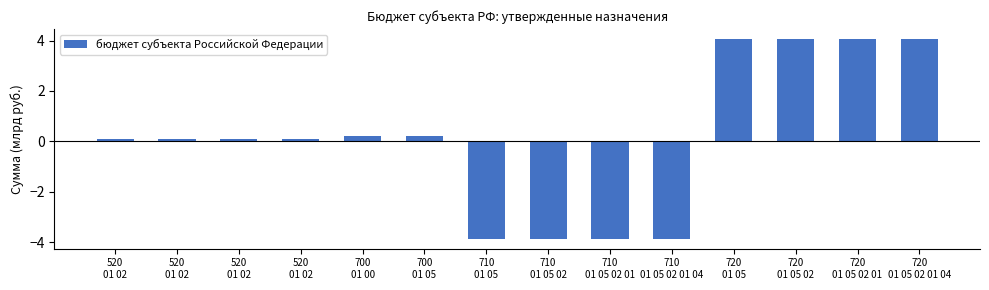

What is the greatest value displayed?

4.1